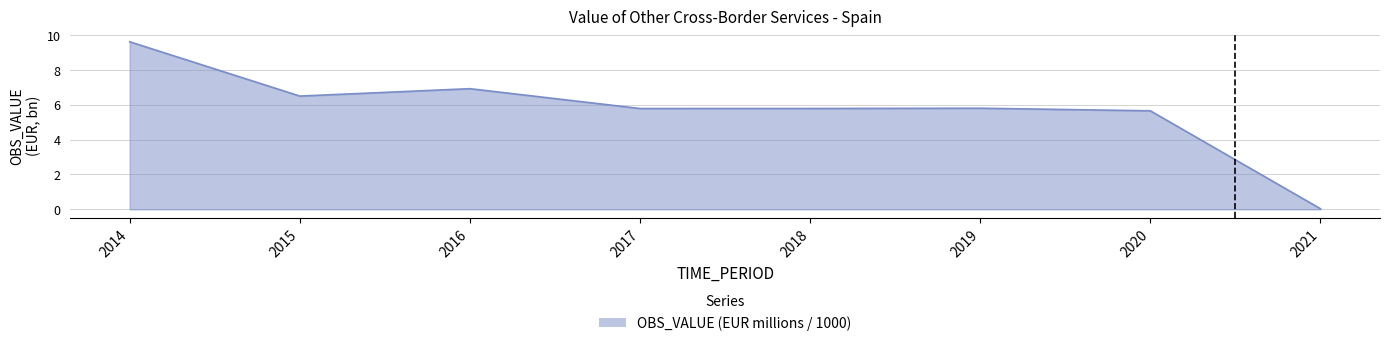

Between 2014 and 2018, which is larger?

2014